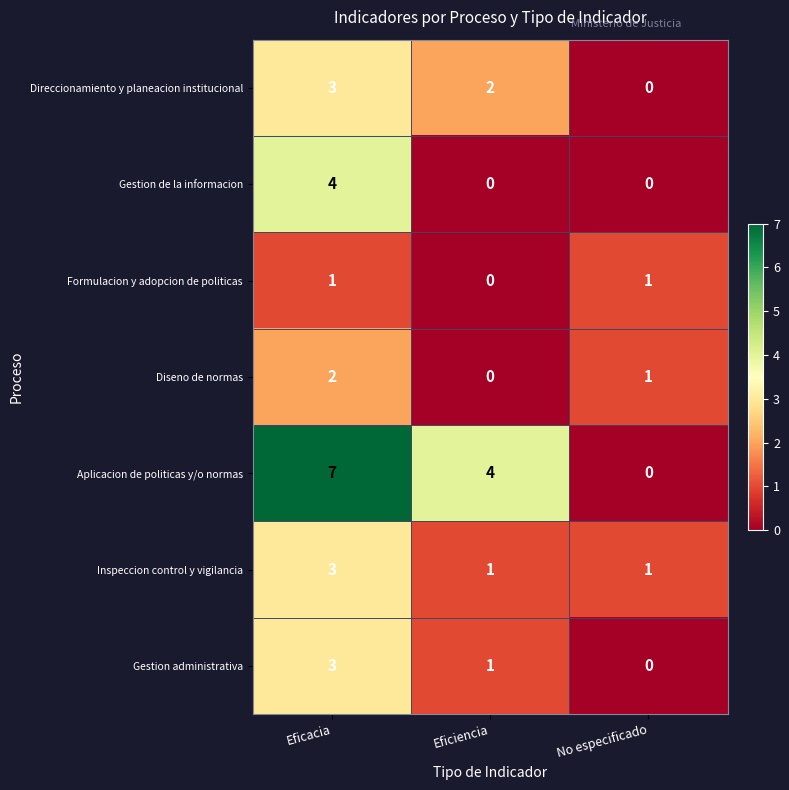

At which category is the sum across all series the highest?

Eficacia